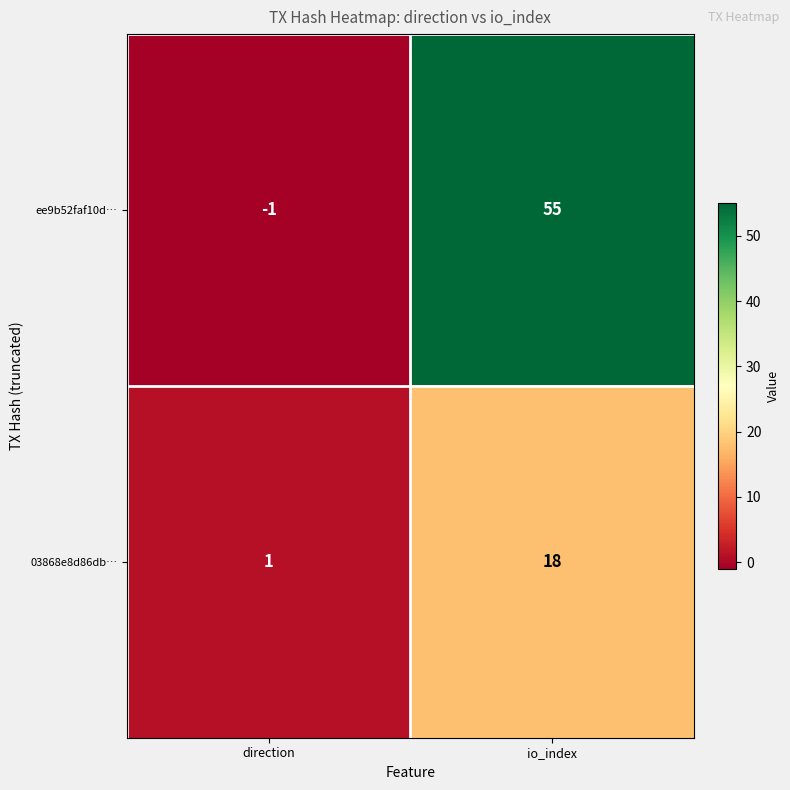

The 03868e8d86db… series shows 26 at io_index. True or false?

False